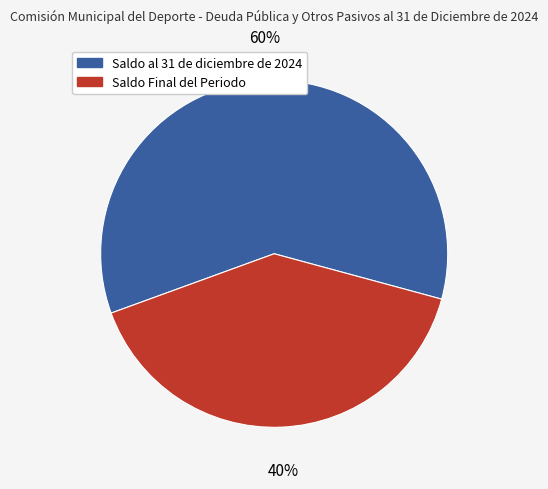

Rank the categories by value from lowest to highest.

Saldo Final del Periodo, Saldo al 31 de diciembre de 2024